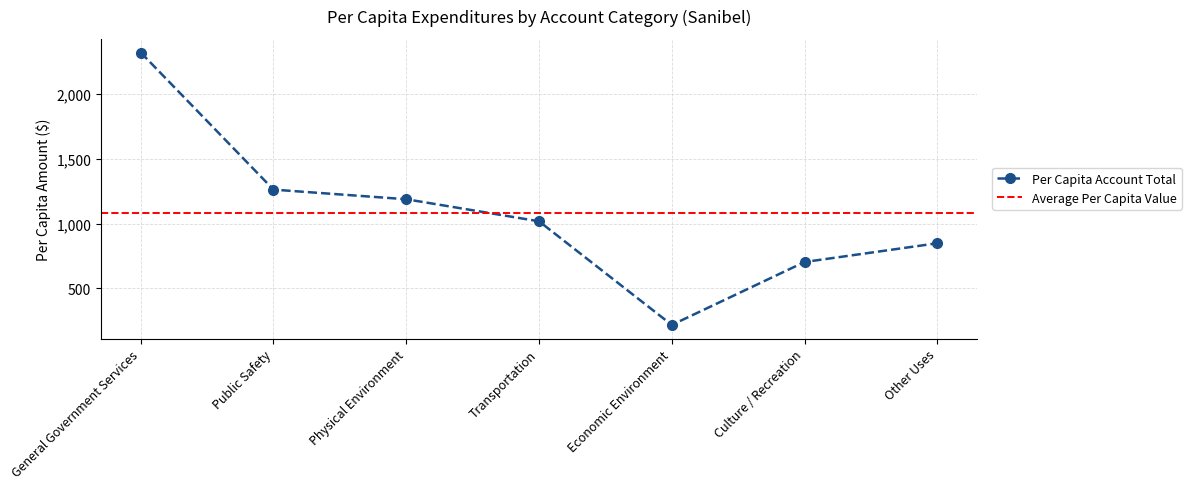

The value at Economic Environment is 218.5. True or false?

True